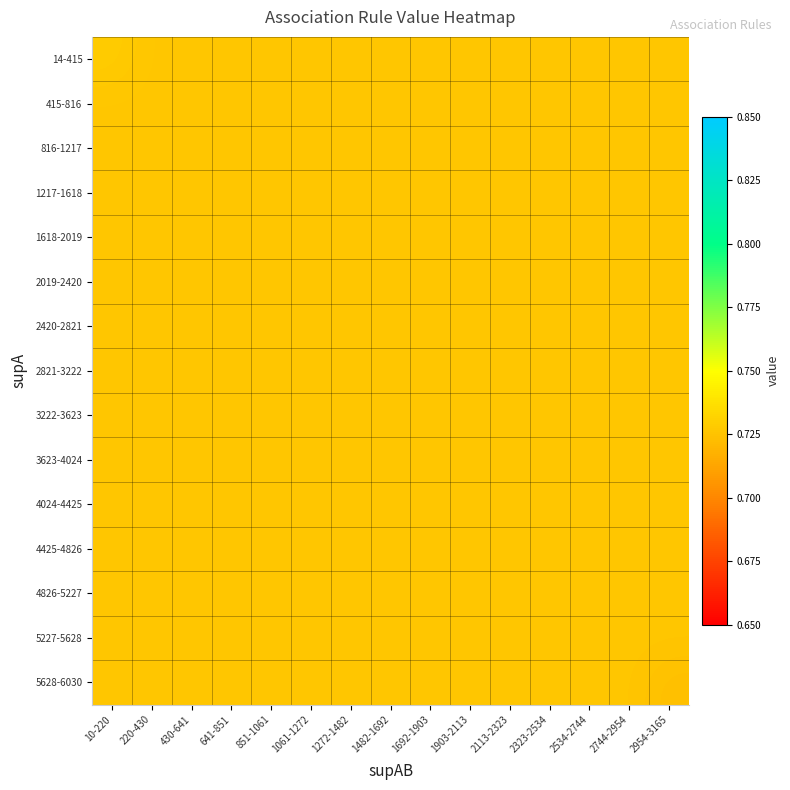

At which category is the sum across all series the highest?

10-220